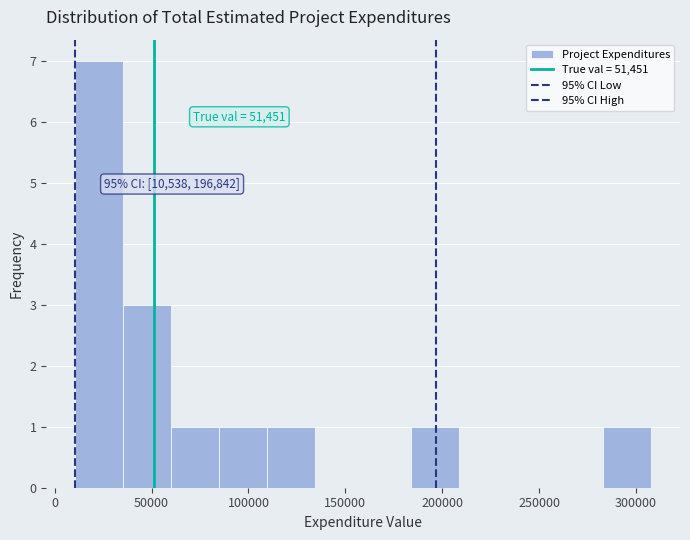

Over which range of the x-axis is the bar tallest?

10000 to 35000